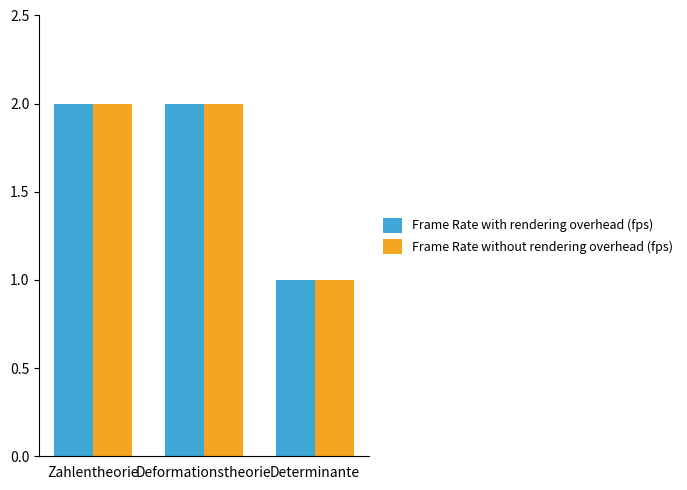

How many series are shown in this chart?

2